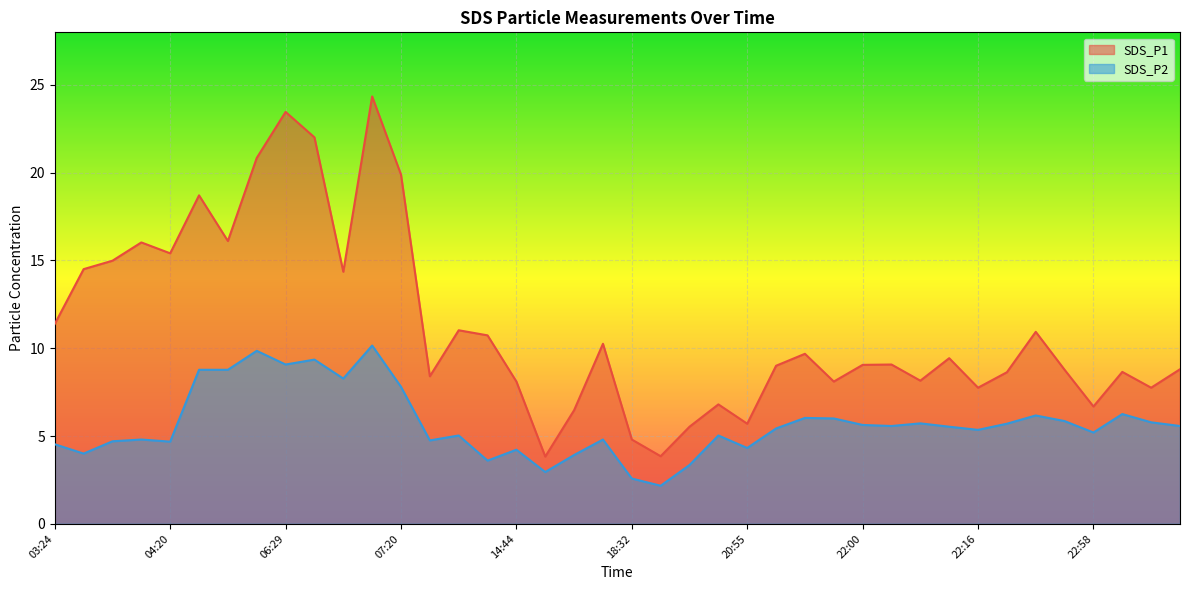

True or false: SDS_P1 has a value of 8.8 at 23:40.

True